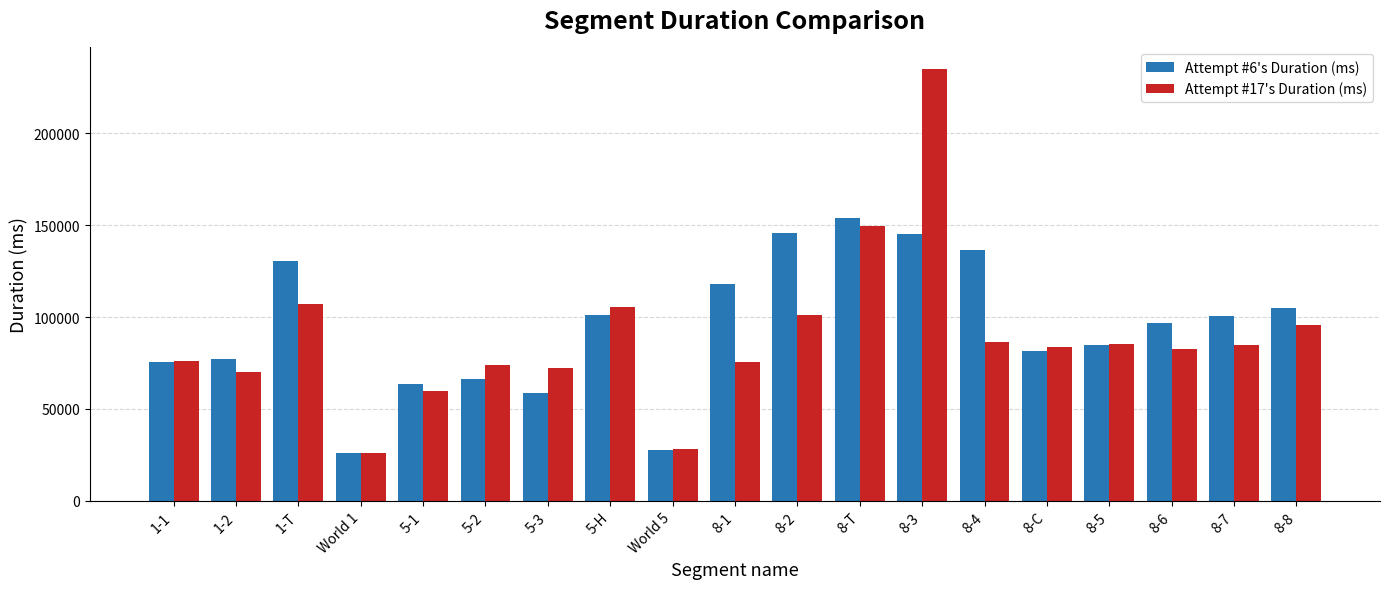

Are the bars horizontal?

No